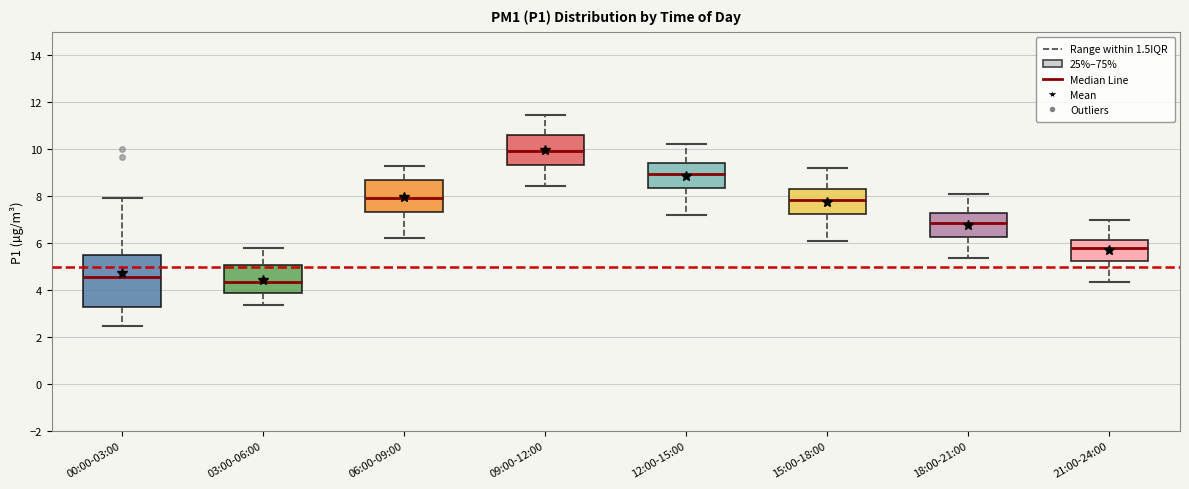

Reading left to right, read every box against the y-axis: the position of its median line, the range the box covers, and the ends of its whiskers. The values are not printed on the chart, so give them approximately, as read against the axis.

00:00-03:00: median 4.6, box 3.2 to 5.4, whiskers 2.4 to 8.0
03:00-06:00: median 4.4, box 3.8 to 5.0, whiskers 3.4 to 5.8
06:00-09:00: median 8.0, box 7.4 to 8.6, whiskers 6.2 to 9.4
09:00-12:00: median 10.0, box 9.4 to 10.6, whiskers 8.4 to 11.4
12:00-15:00: median 9.0, box 8.4 to 9.4, whiskers 7.2 to 10.2
15:00-18:00: median 7.8, box 7.2 to 8.2, whiskers 6.2 to 9.2
18:00-21:00: median 6.8, box 6.2 to 7.2, whiskers 5.4 to 8.2
21:00-24:00: median 5.8, box 5.2 to 6.2, whiskers 4.4 to 7.0